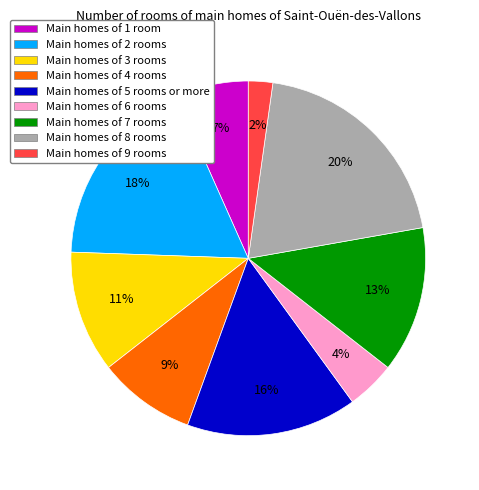

To the nearest percent, what percentage of the pie is Main homes of 8 rooms?

20%